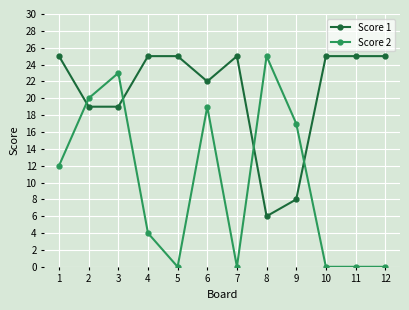

Reading left to right, what are all the values shown in this chart?

Score 1: 1=25	2=19	3=19	4=25	5=25	6=22	7=25	8=6	9=8	10=25	11=25	12=25
Score 2: 1=12	2=20	3=23	4=4	5=0	6=19	7=0	8=25	9=17	10=0	11=0	12=0